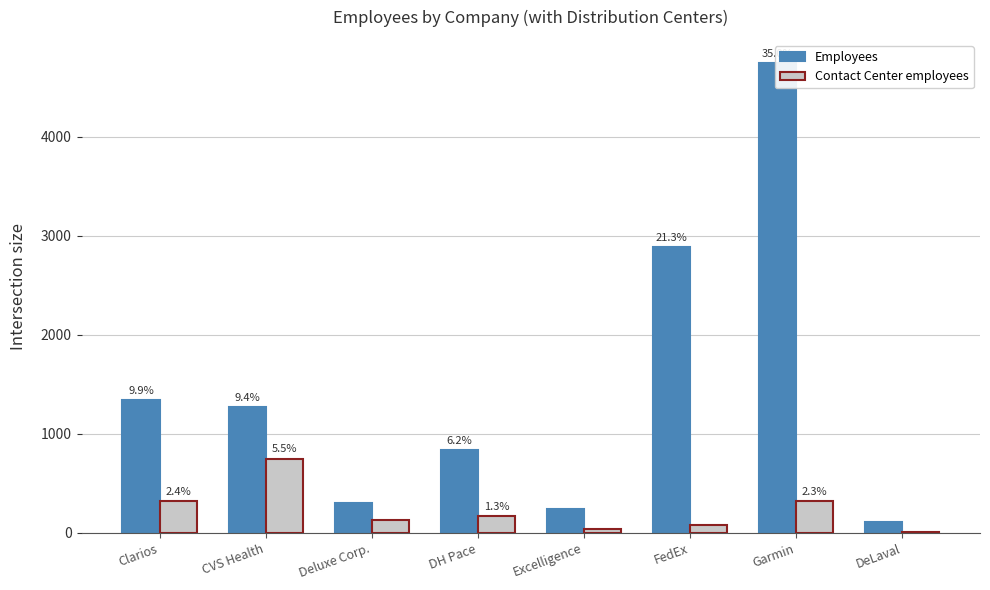

Which category has the lowest value in the Contact Center employees series?

DeLaval